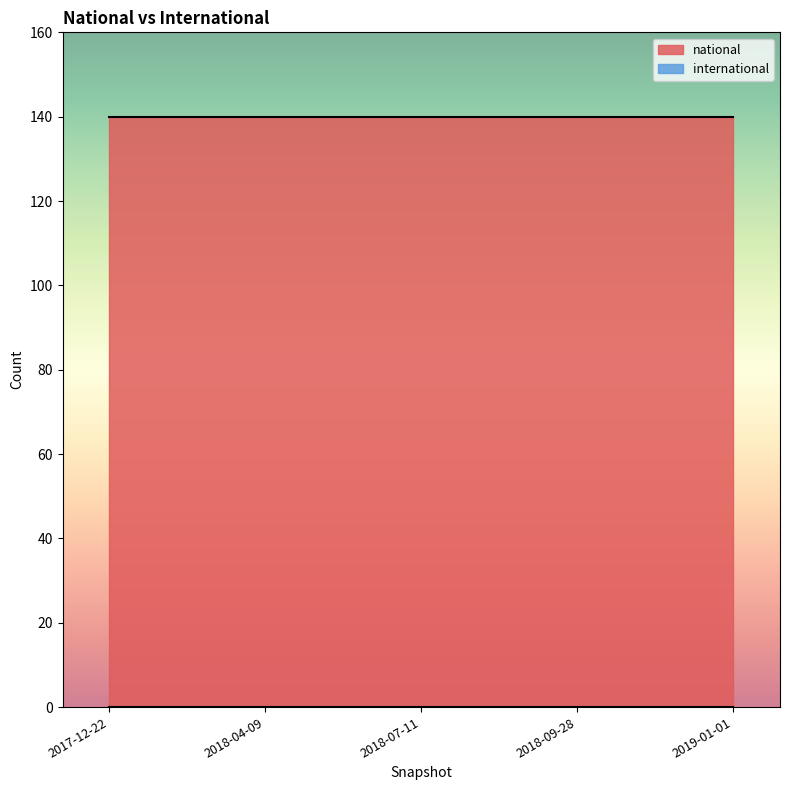

How many series are shown in this chart?

2